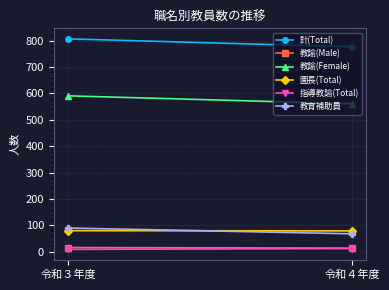

What is the lowest value of the 計(Total) series?

777